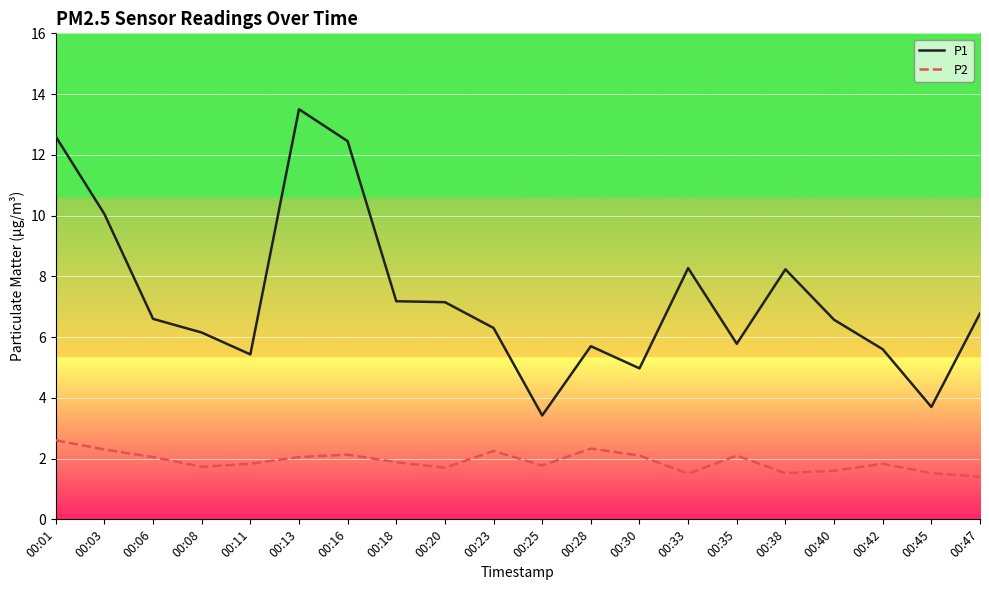

What is the difference between the maximum and minimum values in the P1 series?

10.1